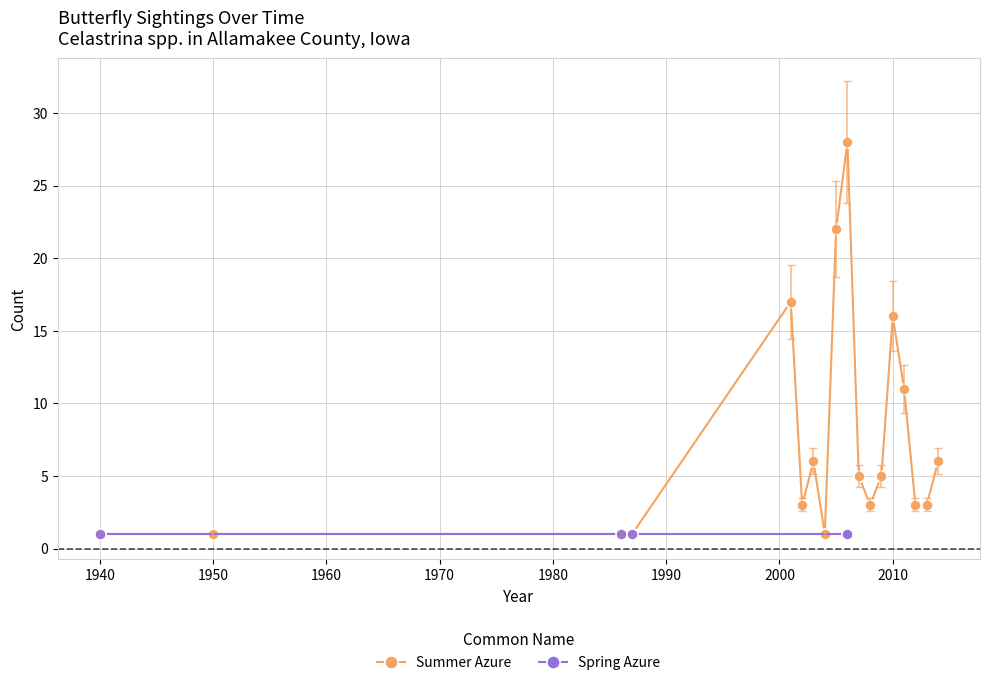

True or false: Summer Azure has more than 2 points higher than both neighbors.

True